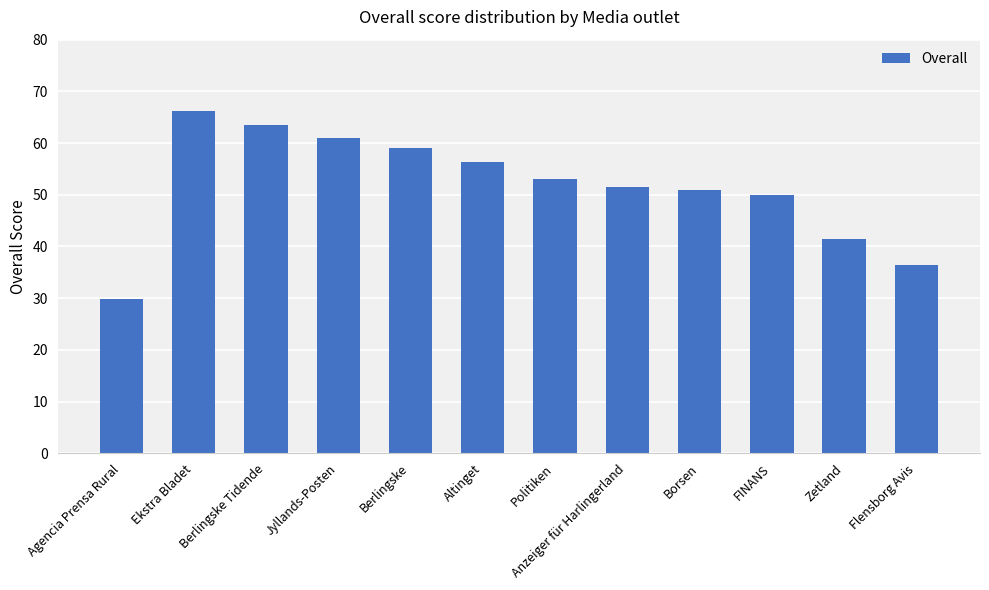

Does the chart contain any negative values?

No